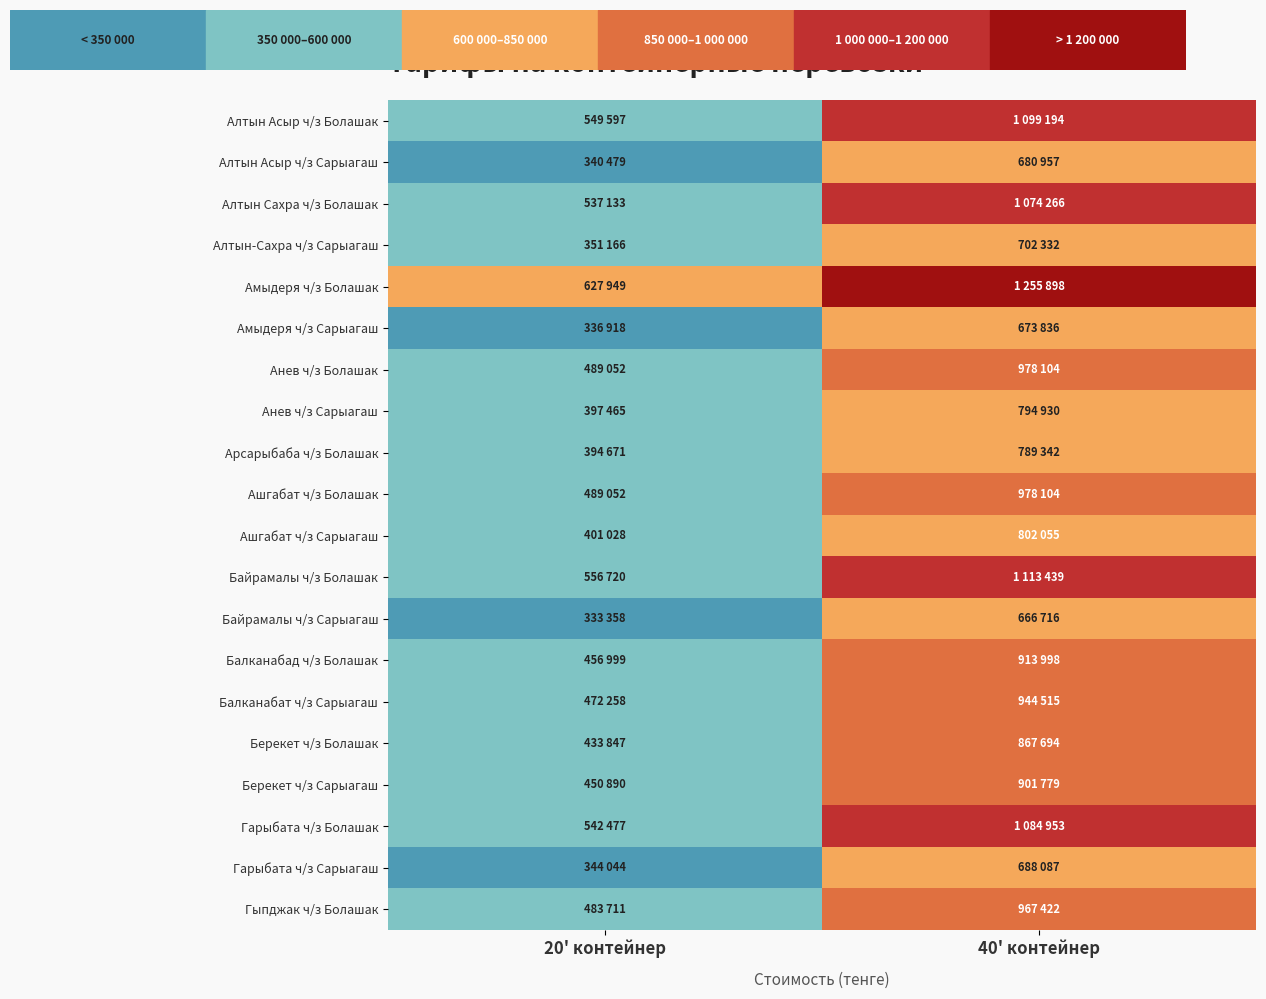

Reading left to right, what are all the values shown in this chart?

Алтын Асыр ч/з Болашак: 20' контейнер=549597	40' контейнер=1099194
Алтын Асыр ч/з Сарыагаш: 20' контейнер=340479	40' контейнер=680957
Алтын Сахра ч/з Болашак: 20' контейнер=537133	40' контейнер=1074266
Алтын-Сахра ч/з Сарыагаш: 20' контейнер=351166	40' контейнер=702332
Амыдеря ч/з Болашак: 20' контейнер=627949	40' контейнер=1255898
Амыдеря ч/з Сарыагаш: 20' контейнер=336918	40' контейнер=673836
Анев ч/з Болашак: 20' контейнер=489052	40' контейнер=978104
Анев ч/з Сарыагаш: 20' контейнер=397465	40' контейнер=794930
Арсарыбаба ч/з Болашак: 20' контейнер=394671	40' контейнер=789342
Ашгабат ч/з Болашак: 20' контейнер=489052	40' контейнер=978104
Ашгабат ч/з Сарыагаш: 20' контейнер=401028	40' контейнер=802055
Байрамалы ч/з Болашак: 20' контейнер=556720	40' контейнер=1113439
Байрамалы ч/з Сарыагаш: 20' контейнер=333358	40' контейнер=666716
Балканабад ч/з Болашак: 20' контейнер=456999	40' контейнер=913998
Балканабат ч/з Сарыагаш: 20' контейнер=472258	40' контейнер=944515
Берекет ч/з Болашак: 20' контейнер=433847	40' контейнер=867694
Берекет ч/з Сарыагаш: 20' контейнер=450890	40' контейнер=901779
Гарыбата ч/з Болашак: 20' контейнер=542477	40' контейнер=1084953
Гарыбата ч/з Сарыагаш: 20' контейнер=344044	40' контейнер=688087
Гыпджак ч/з Болашак: 20' контейнер=483711	40' контейнер=967422